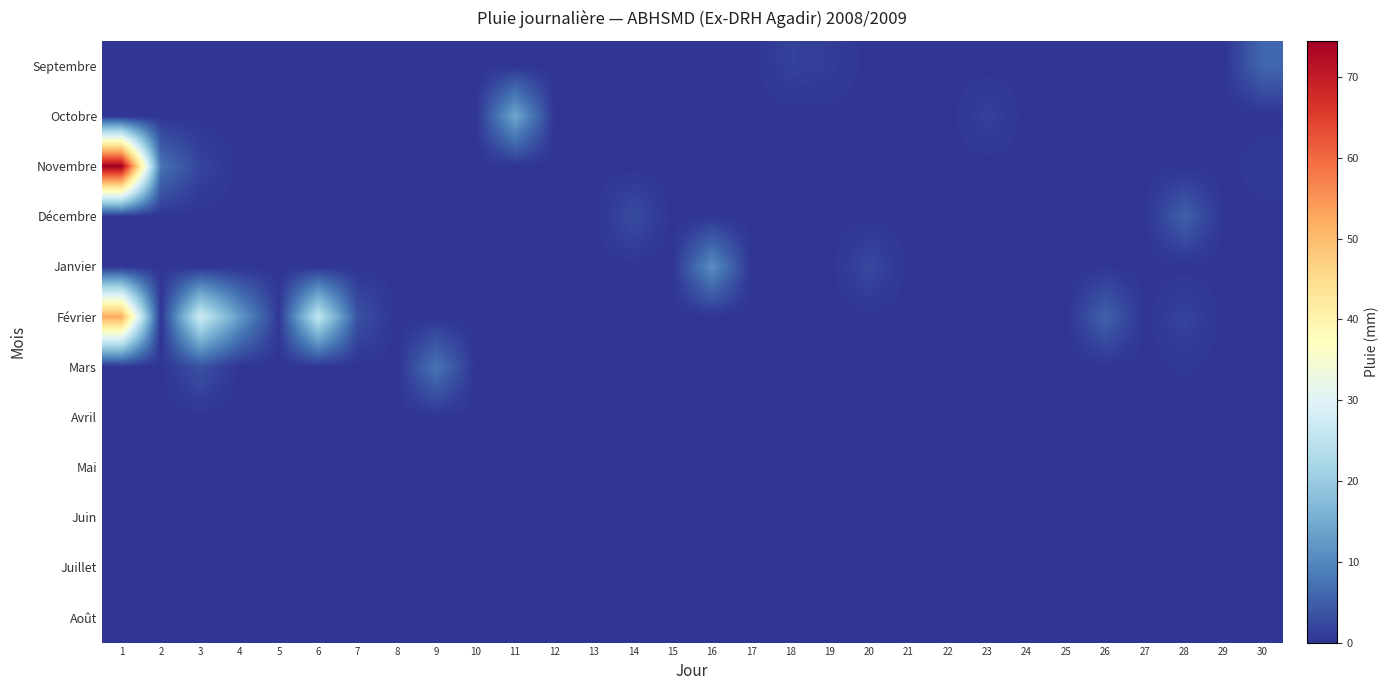

How many data points does each series have?

30